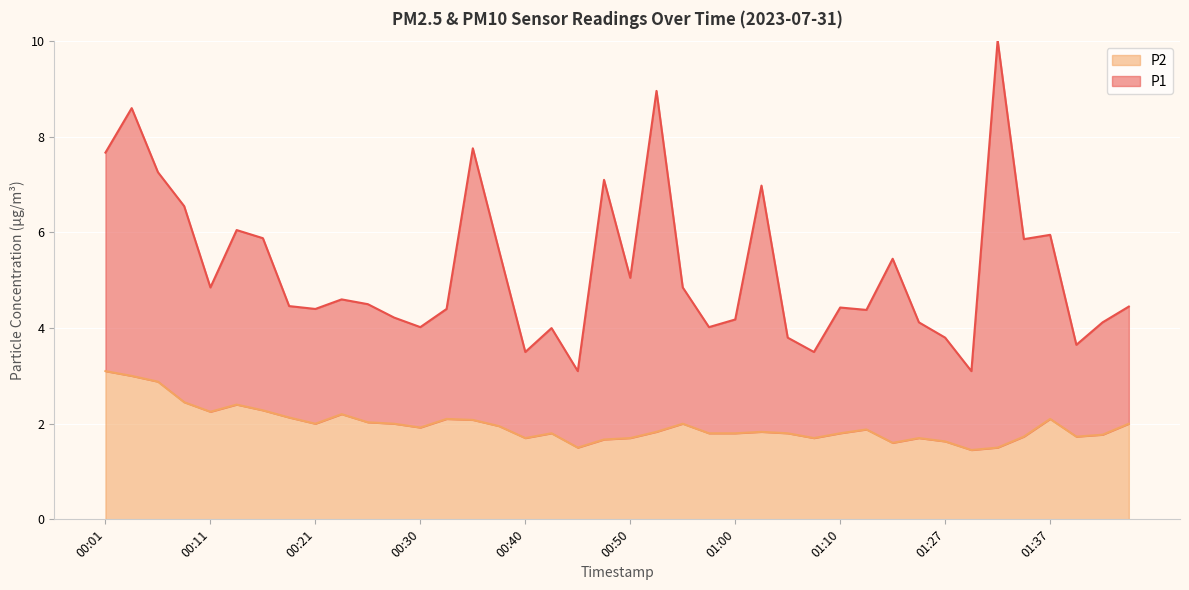

Reading right to left, extract all data points from this chart.

2.0	1.8	1.7	2.1	1.7	1.5	1.4	1.6	1.7	1.6	1.9	1.8	1.7	1.8	1.8	1.8	1.8	2.0	1.8	1.7	1.7	1.5	1.8	1.7	1.9	2.1	2.1	1.9	2.0	2.0	2.2	2.0	2.1	2.3	2.4	2.2	2.5	2.9	3.0	3.1